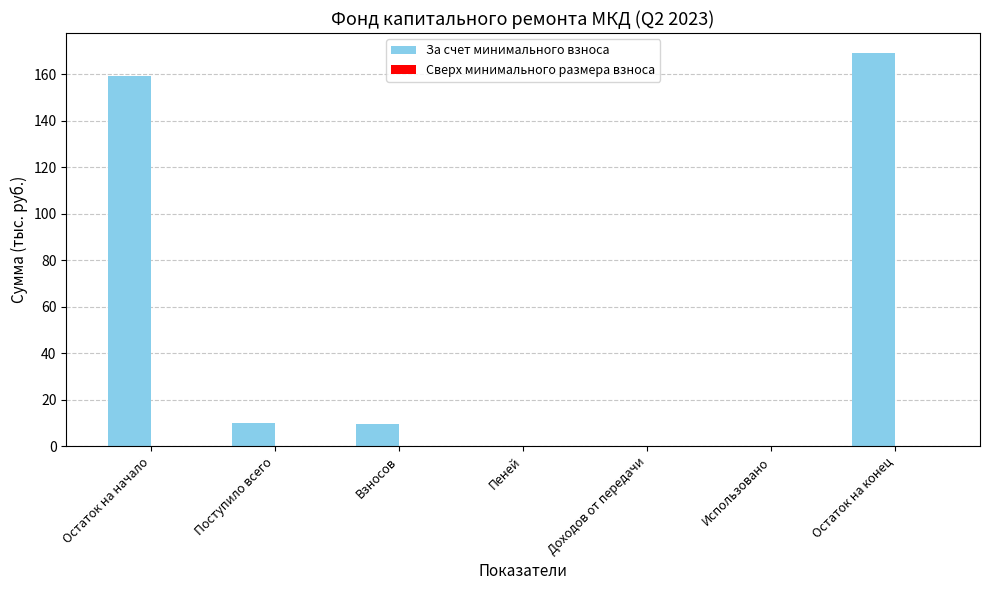

What is the change in value from Поступило всего to Использовано?

-10.0